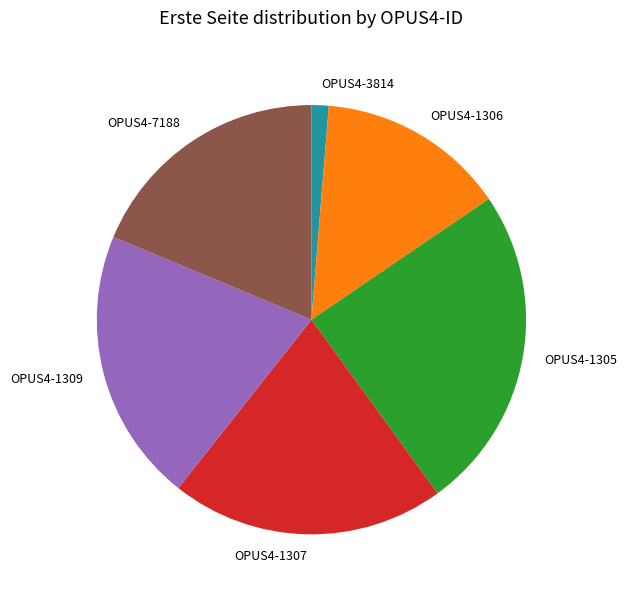

Do OPUS4-3814 and OPUS4-1307 together represent more than half of the pie?

No